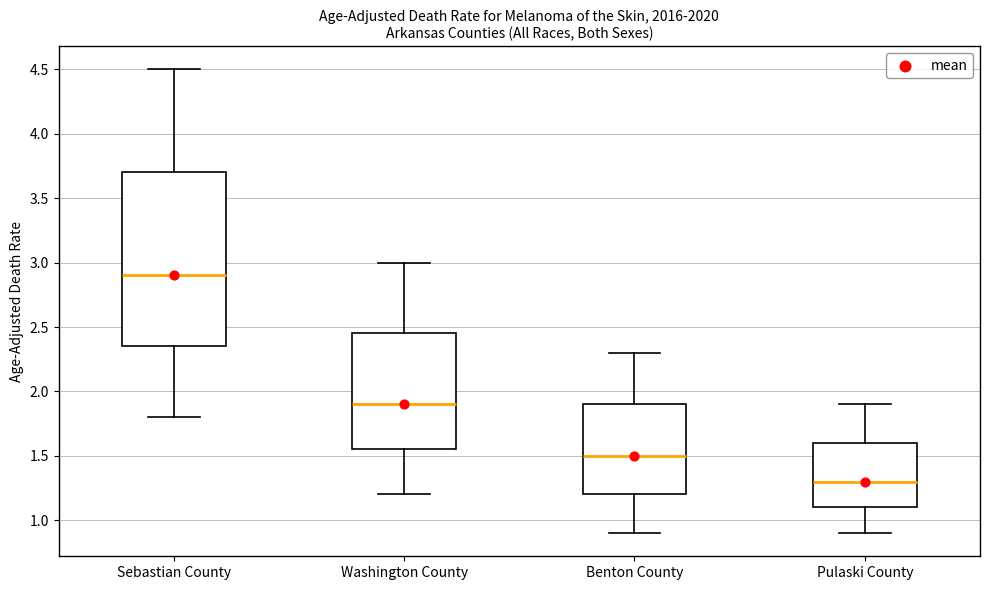

Reading left to right, read every box against the y-axis: the position of its median line, the range the box covers, and the ends of its whiskers. The values are not printed on the chart, so give them approximately, as read against the axis.

Sebastian County: median 2.90, box 2.35 to 3.70, whiskers 1.80 to 4.50
Washington County: median 1.90, box 1.55 to 2.45, whiskers 1.20 to 3.00
Benton County: median 1.50, box 1.20 to 1.90, whiskers 0.90 to 2.30
Pulaski County: median 1.30, box 1.10 to 1.60, whiskers 0.90 to 1.90